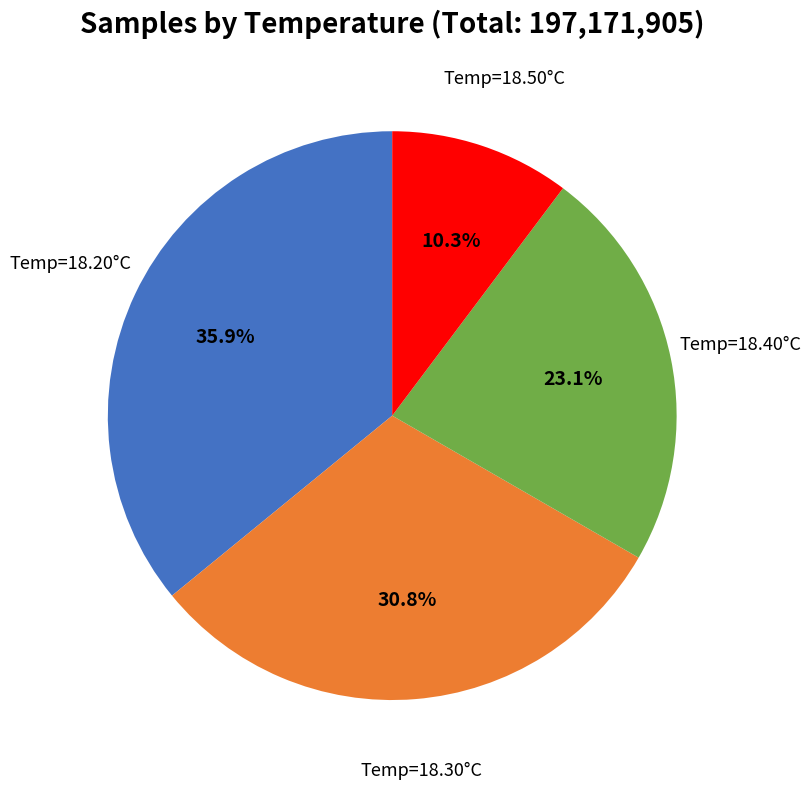

What is the smallest slice in the pie chart?

Temp=18.50°C